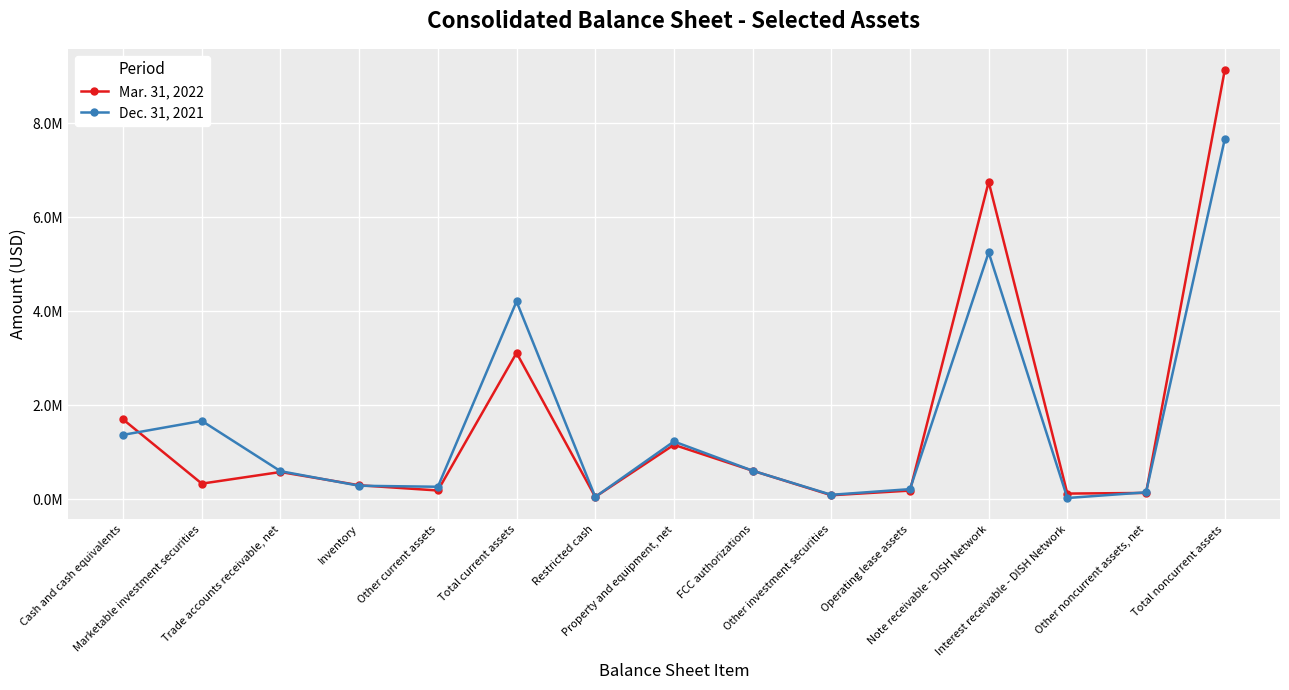

Does the chart have visible grid lines?

Yes